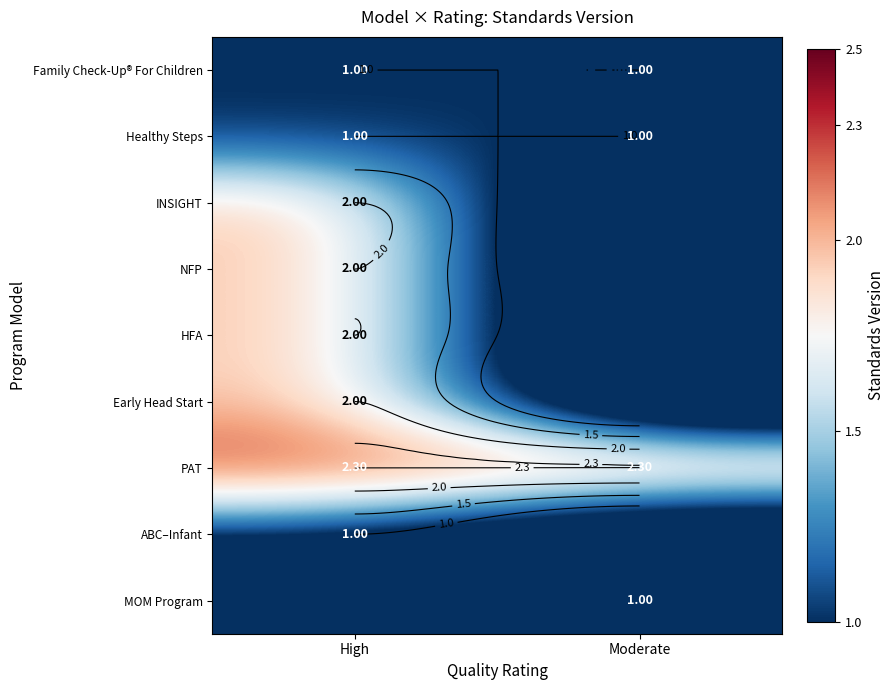

Which category has the lowest value in the Family Check-Up® For Children series?

High